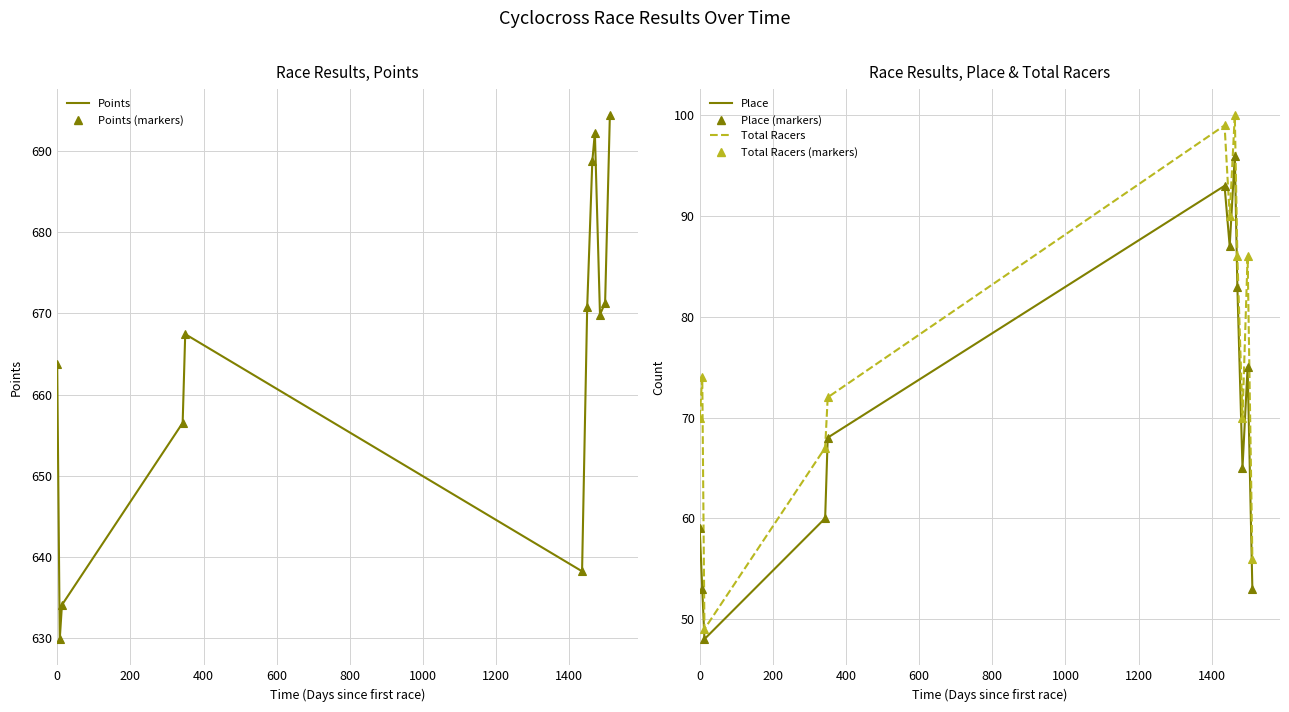

Reading right to left, what are all the values shown in this chart?

Points: 694.4	671.3	669.8	692.2	688.7	670.8	638.2	667.4	656.5	634.1	629.9	663.8
Points (markers): 694.4	671.3	669.8	692.2	688.7	670.8	638.2	667.4	656.5	634.1	629.9	663.8
Place: 53.0	75.0	65.0	83.0	96.0	87.0	93.0	68.0	60.0	48.0	53.0	59.0
Place (markers): 53.0	75.0	65.0	83.0	96.0	87.0	93.0	68.0	60.0	48.0	53.0	59.0
Total Racers: 56.0	86.0	70.0	86.0	100.0	90.0	99.0	72.0	67.0	49.0	74.0	70.0
Total Racers (markers): 56.0	86.0	70.0	86.0	100.0	90.0	99.0	72.0	67.0	49.0	74.0	70.0